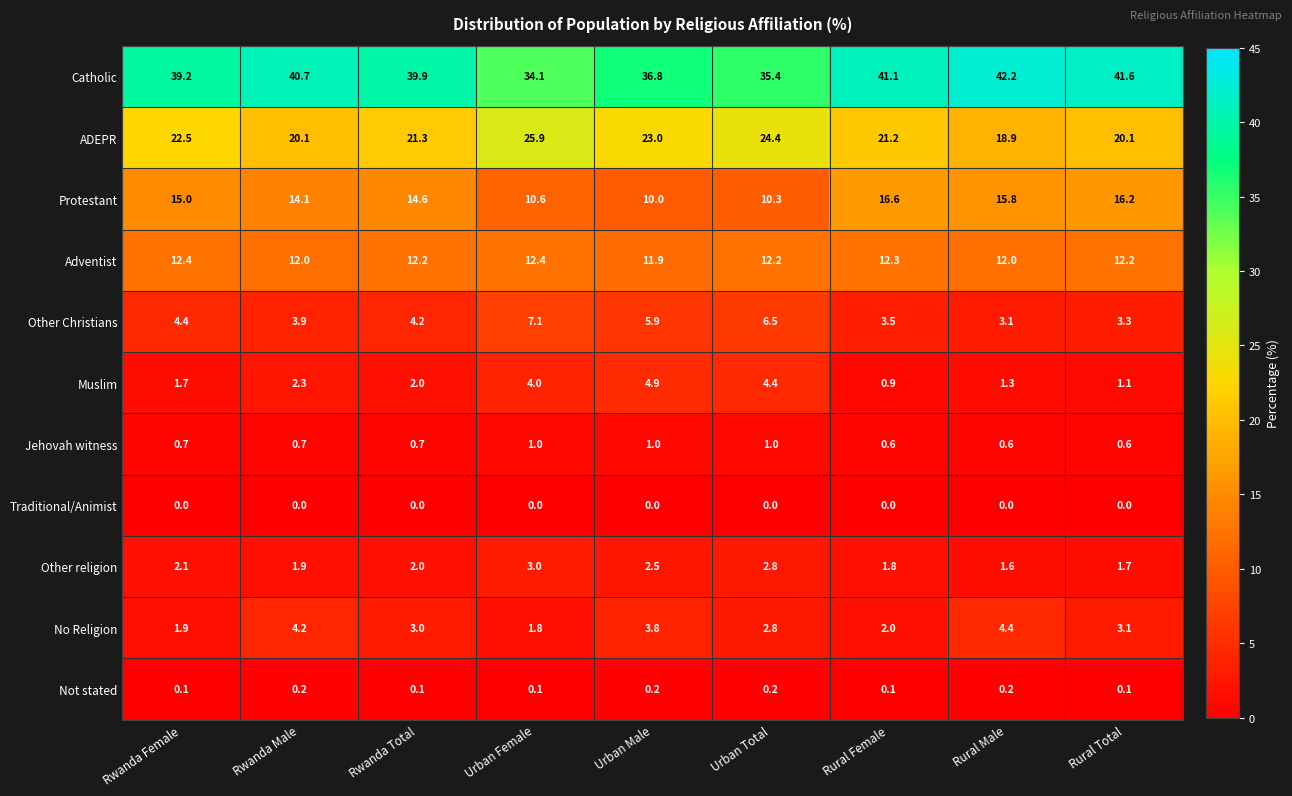

Which series has the largest range (max minus min)?

Catholic